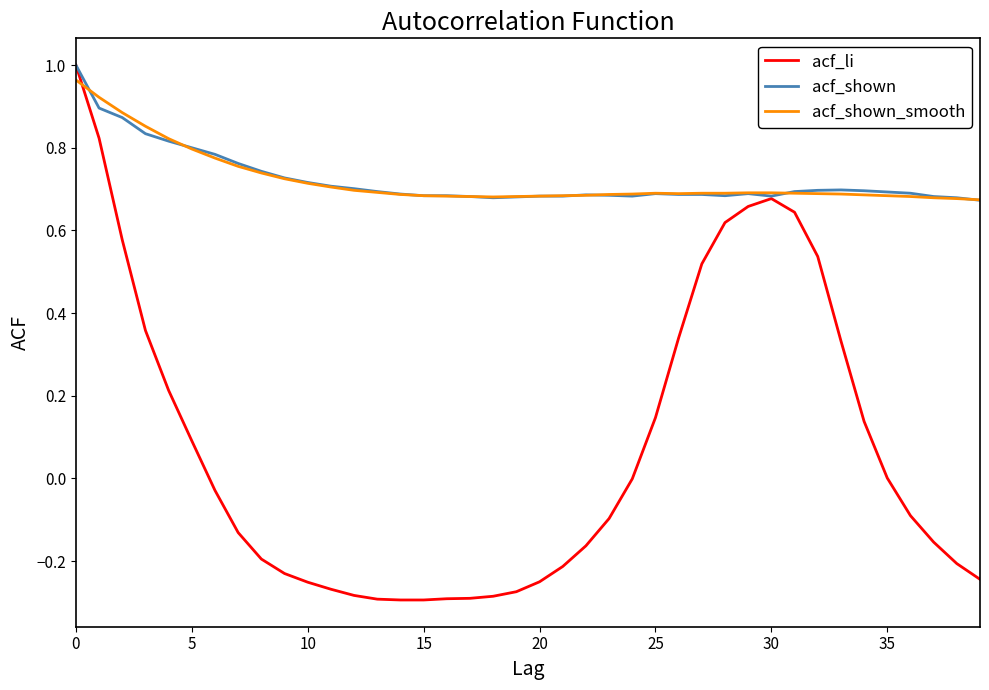

Which series has the largest range (max minus min)?

acf_li